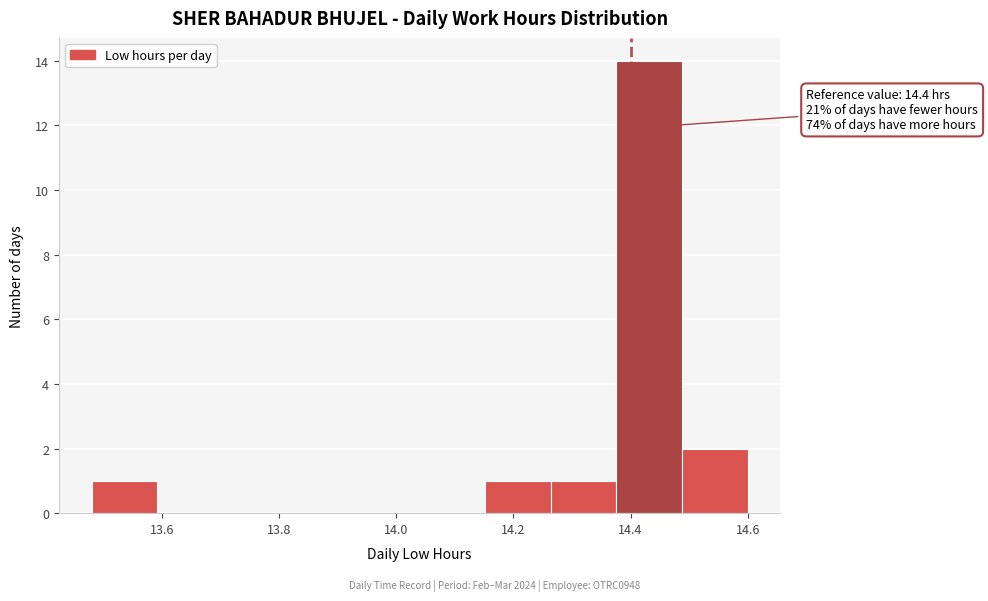

Over which range of the x-axis is the bar tallest?

14.376 to 14.488